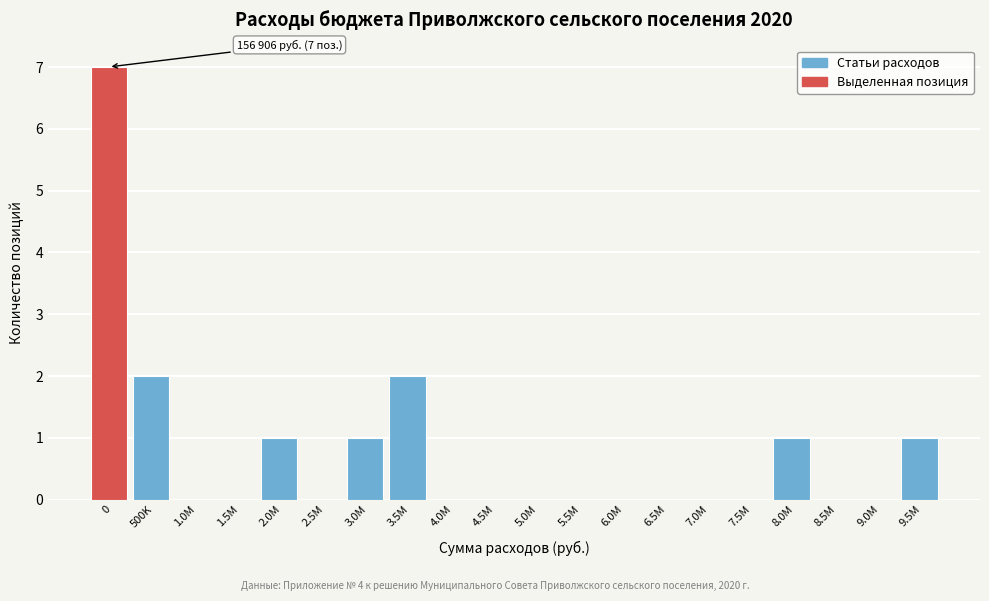

Reading left to right, extract all data points from this chart.

0=7	500K=2	1.0M=0	1.5M=0	2.0M=1	2.5M=0	3.0M=1	3.5M=2	4.0M=0	4.5M=0	5.0M=0	5.5M=0	6.0M=0	6.5M=0	7.0M=0	7.5M=0	8.0M=1	8.5M=0	9.0M=0	9.5M=1